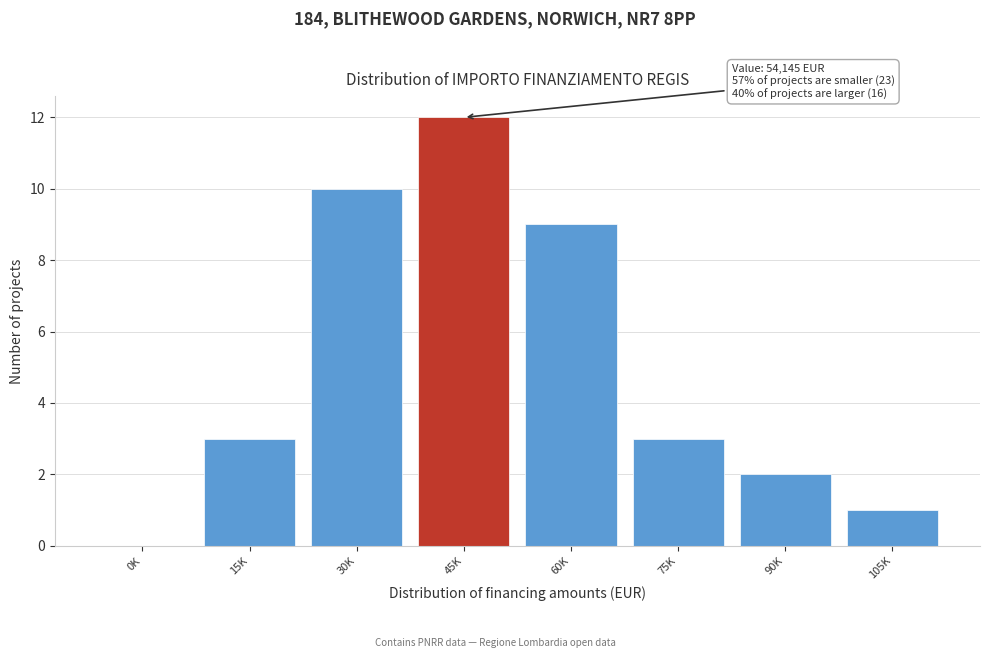

Reading left to right, transcribe all the data shown in this chart.

0K=0	15K=3	30K=10	45K=12	60K=9	75K=3	90K=2	105K=1